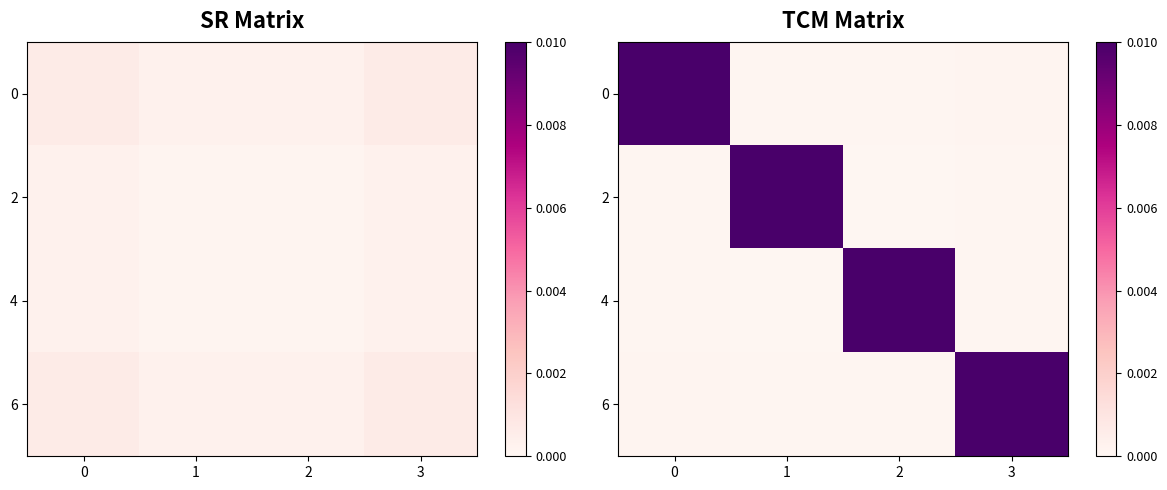

Rank the series at 1 from lowest to highest value.

4, 0, 6, 2